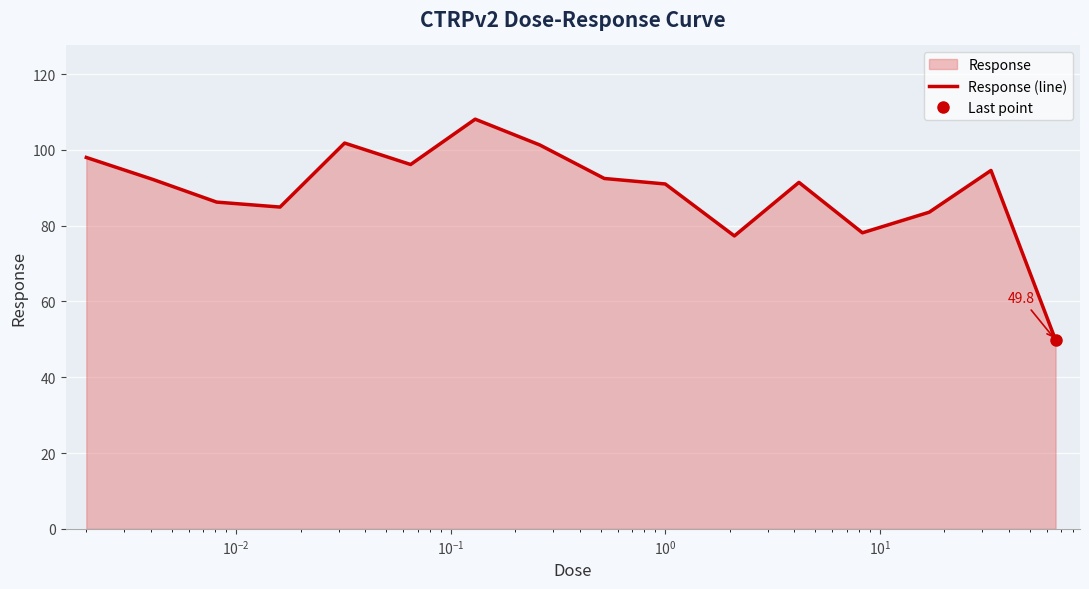

Reading left to right, extract all data points from this chart.

98.0	92.2	86.2	84.9	101.8	96.1	108.1	101.3	92.5	91.0	77.3	91.4	78.1	83.5	94.6	49.8